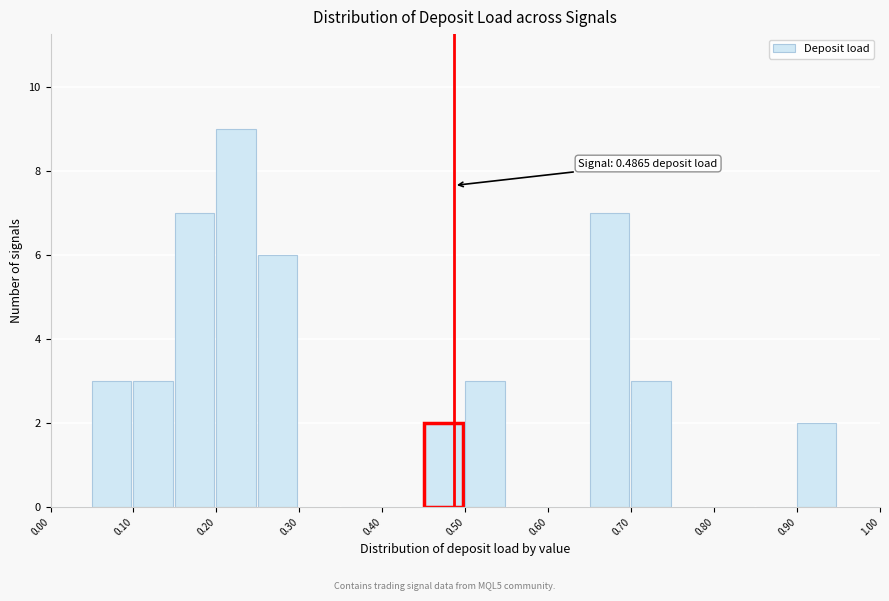

Which range on the x-axis has the tallest bar?

0.20 to 0.25